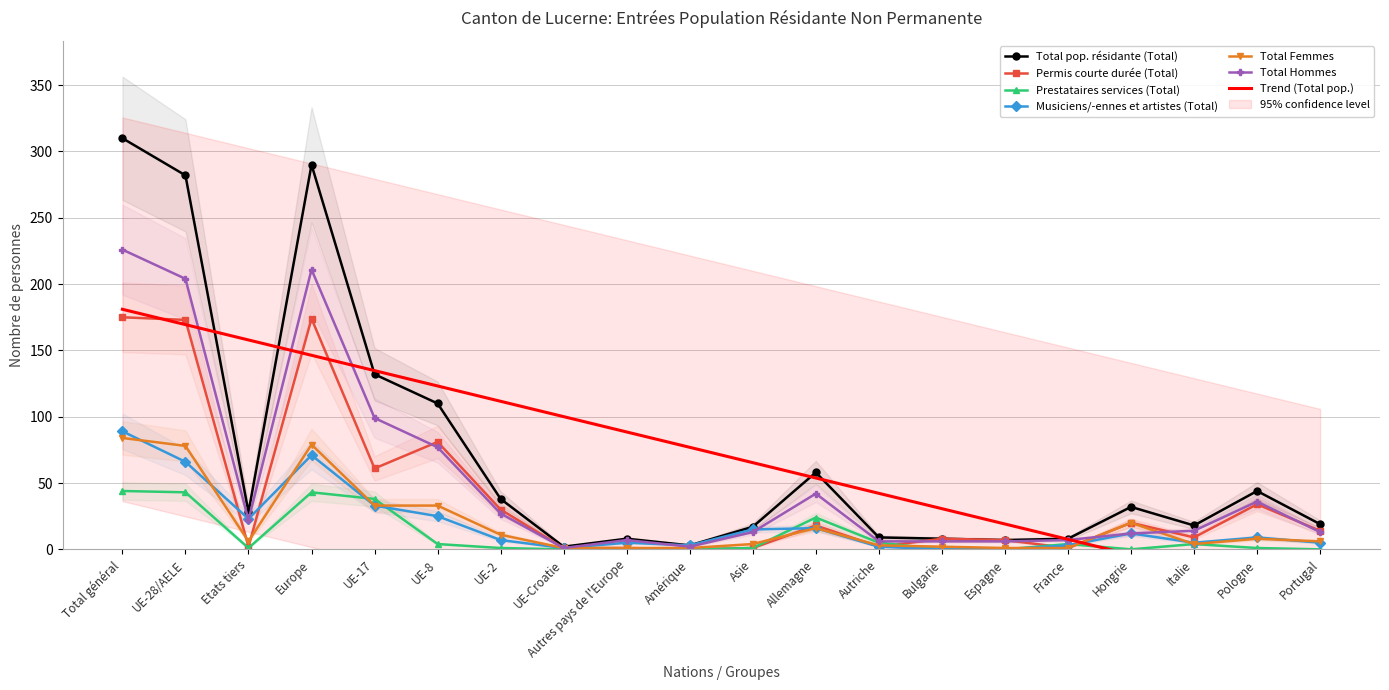

What is the total value across all series at Bulgarie?

24